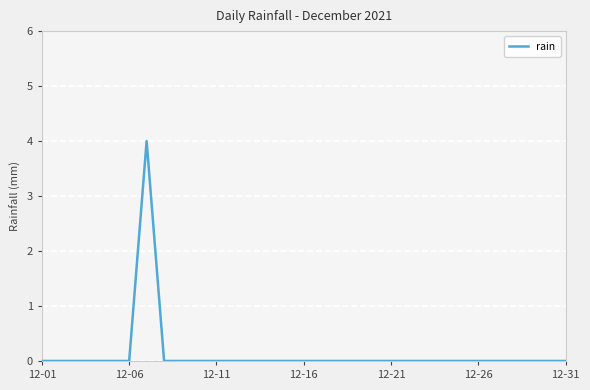

What is the maximum value shown in the chart?

4